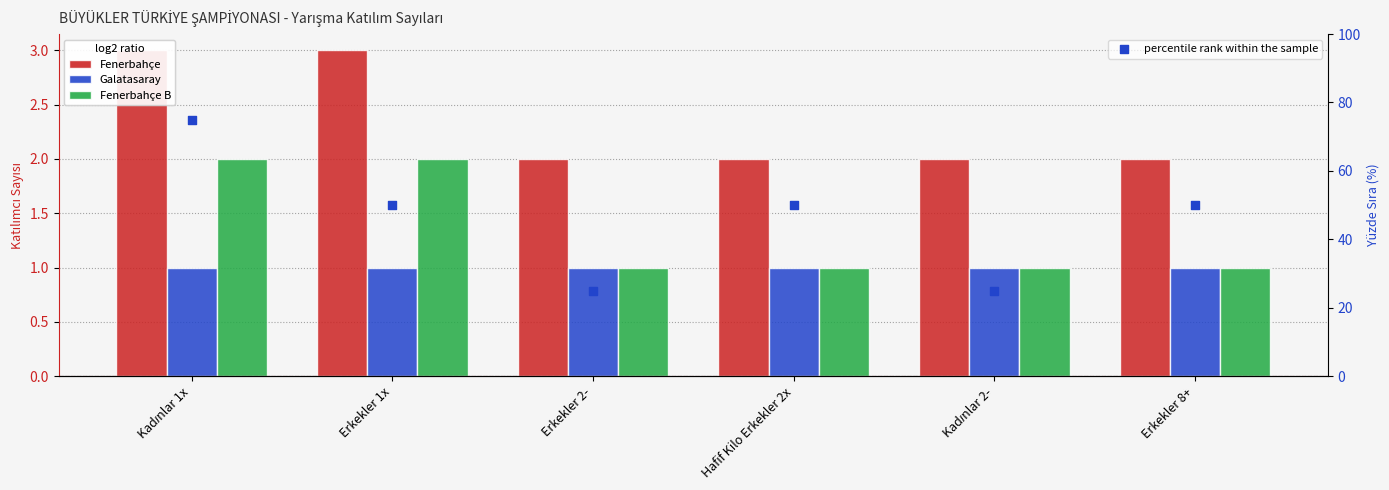

Which series has the largest Y range (max minus min)?

percentile rank within the sample